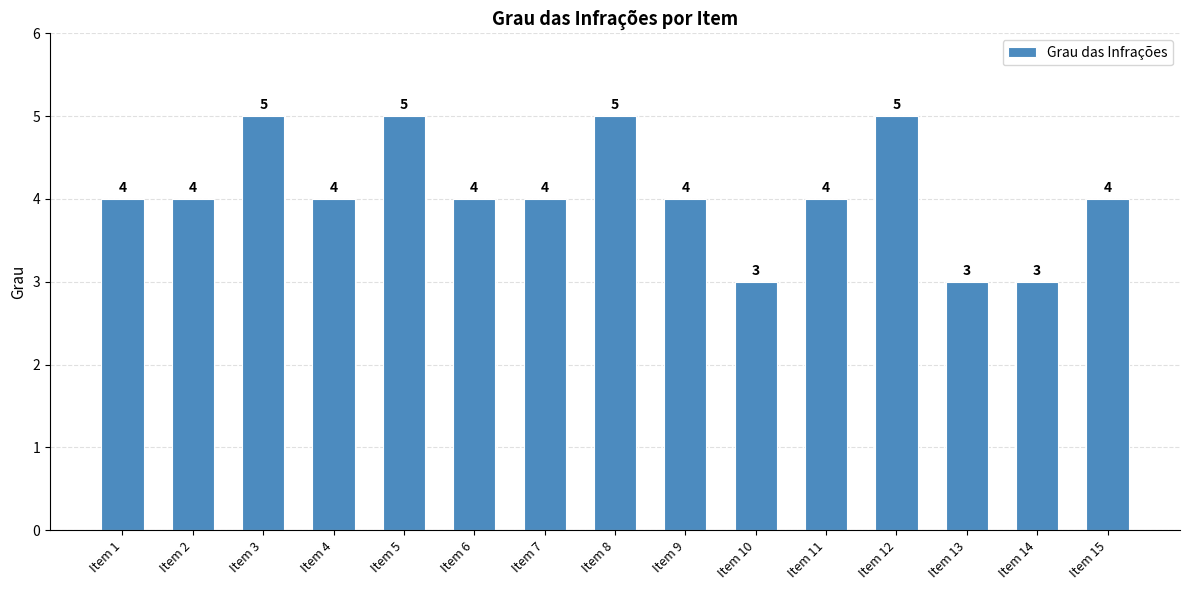

Is it true that the value at Item 13 is 2?

False